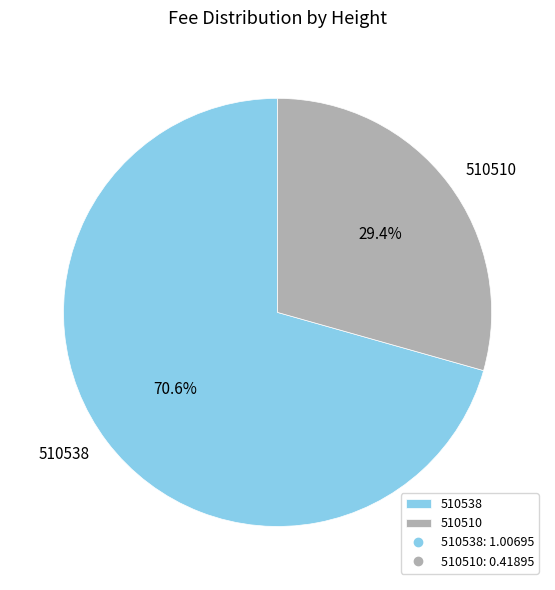

How many segments does this pie chart have?

2